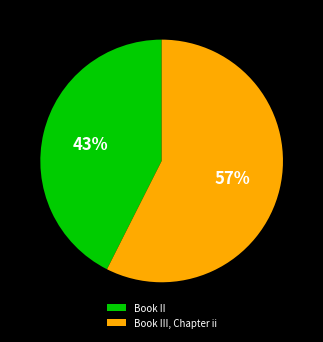

Does Book III, Chapter ii account for over 50% of the chart?

Yes